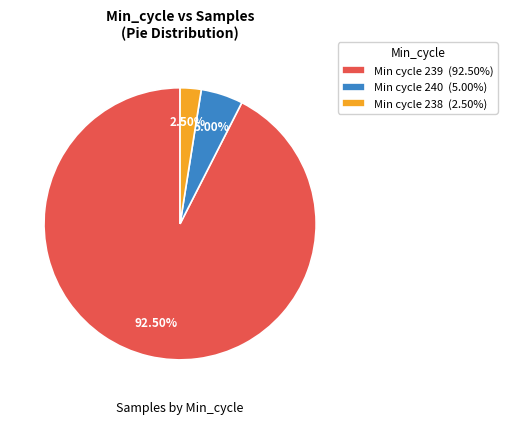

How many segments does this pie chart have?

3